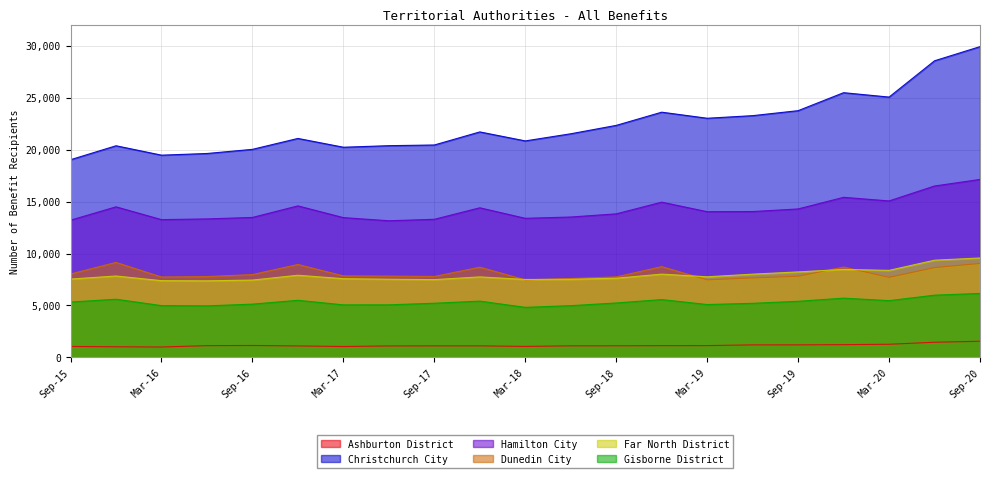

True or false: Hamilton City and Ashburton District intersect in this chart.

False